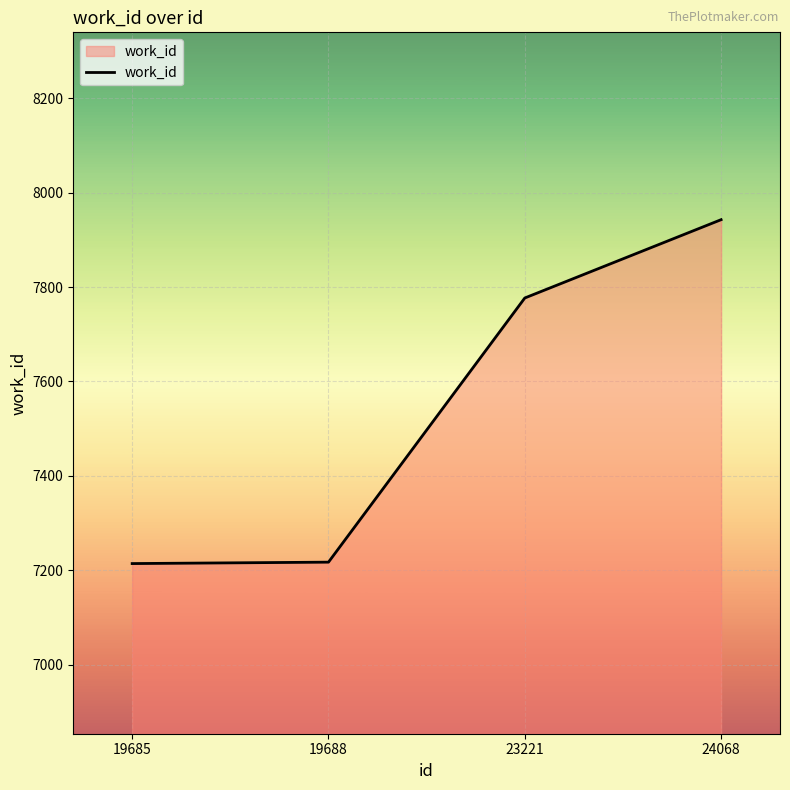

True or false: there are more than 1 points higher than both neighbors.

False